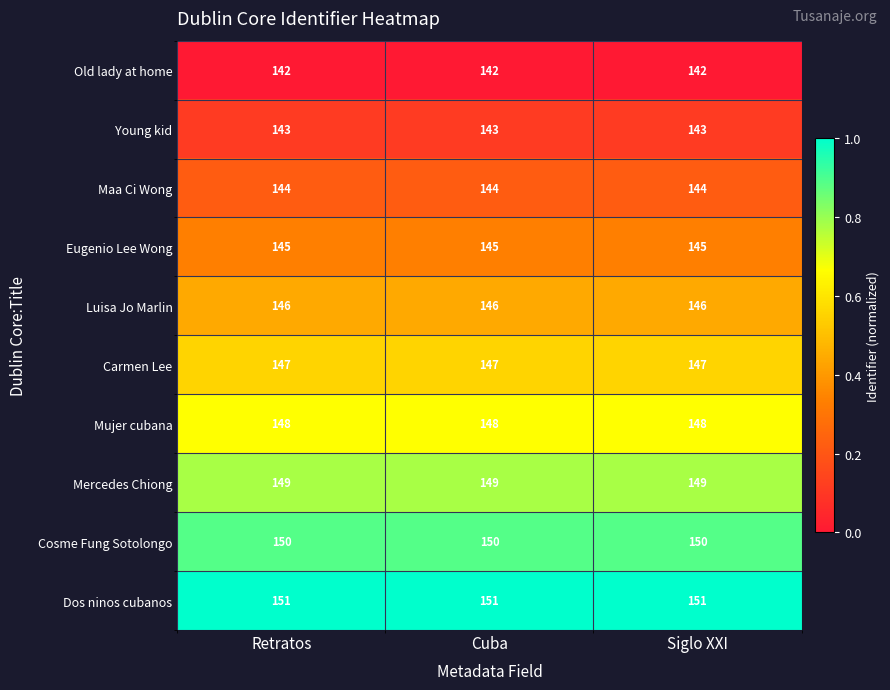

What is the total value across all series at Cuba?

1465